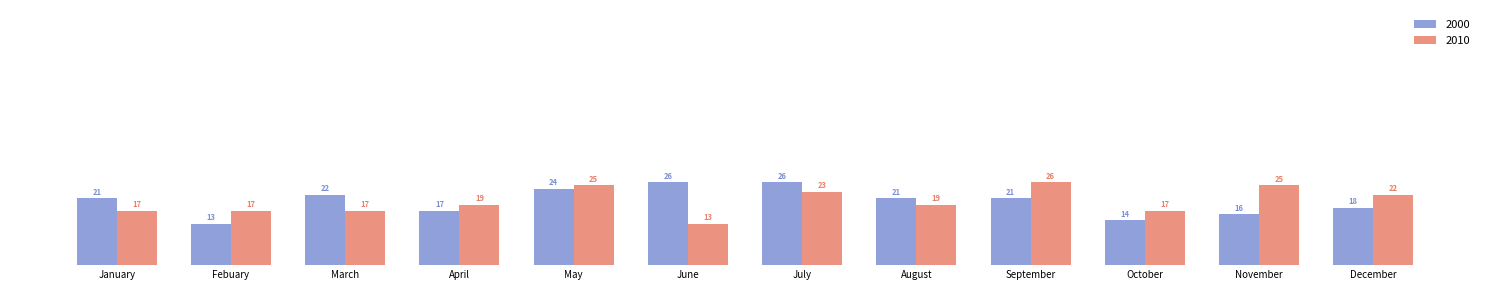

What is the sum of all 2000 values?

239